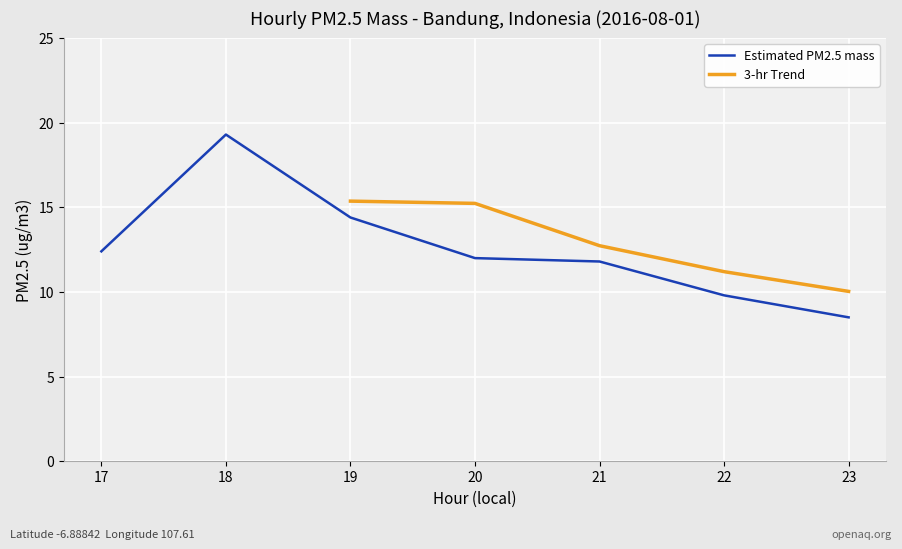

What is the sum of all values?

88.2